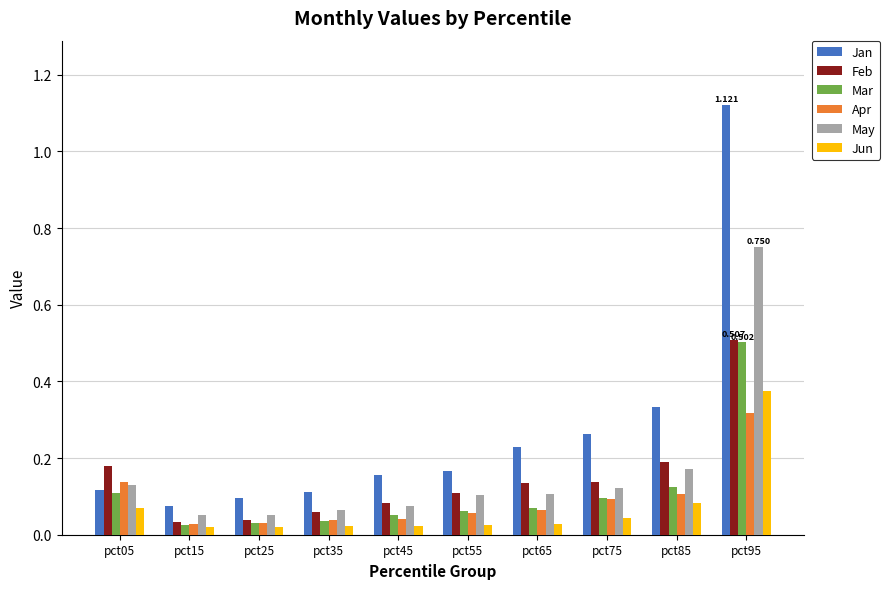

Which series has the largest total across all categories?

Jan